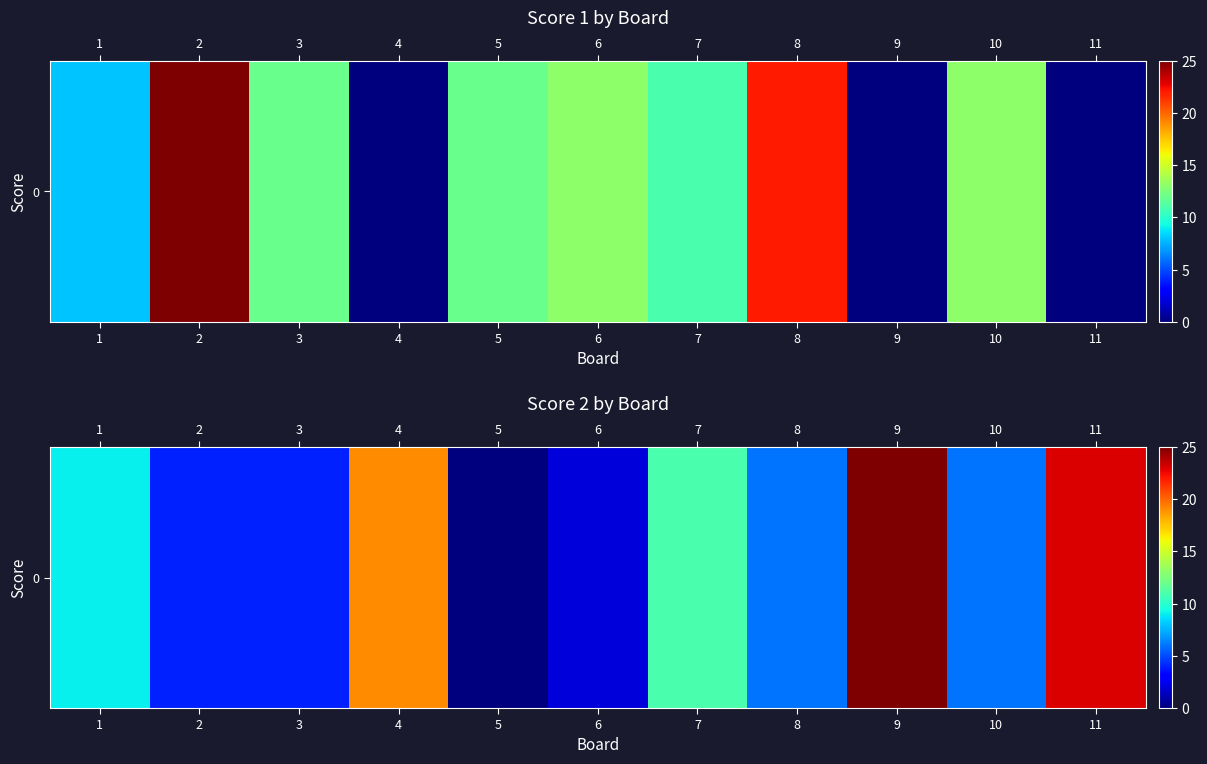

List the labels in order of value, largest first.

9, 11, 4, 7, 1, 8, 10, 2, 3, 6, 5